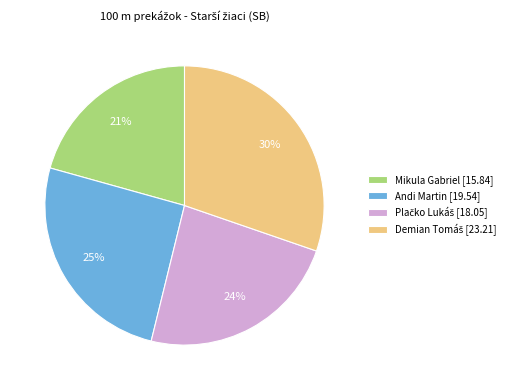

What percentage is the Andi Martin slice, to the nearest percent?

25%